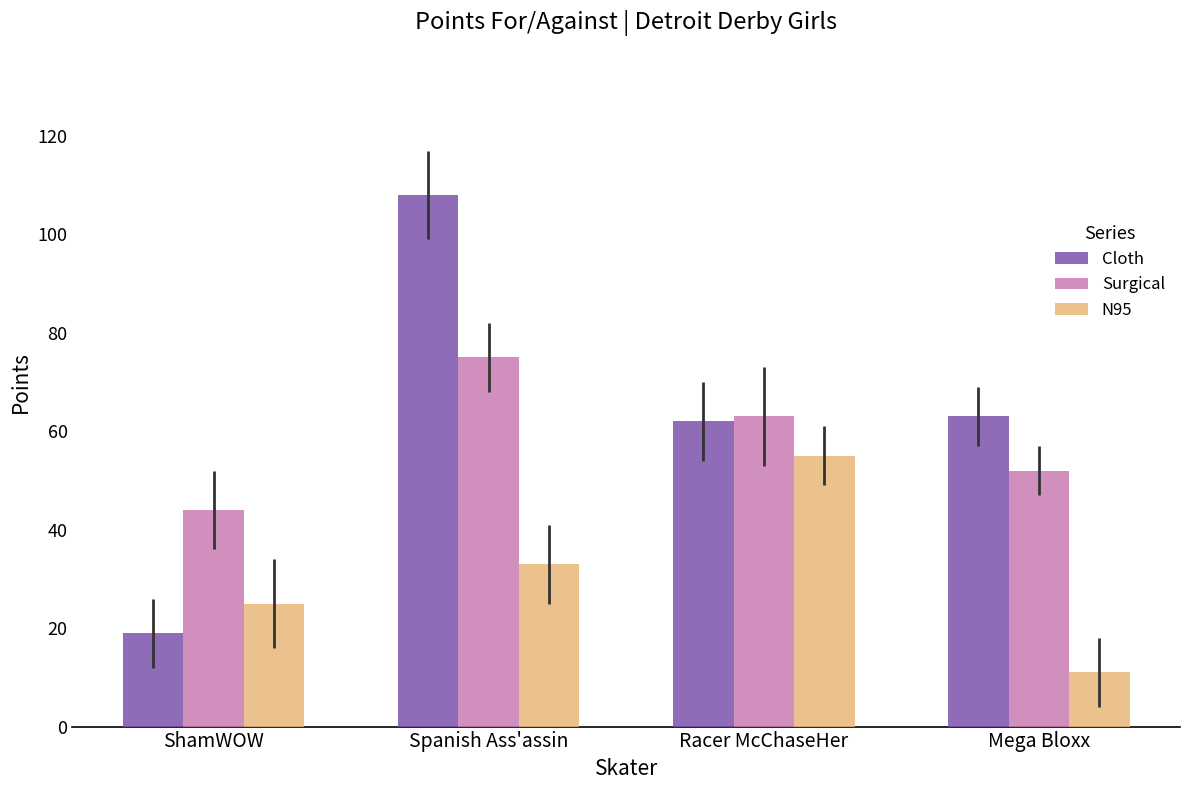

What is the label of the 4th bar from the left?

Mega Bloxx